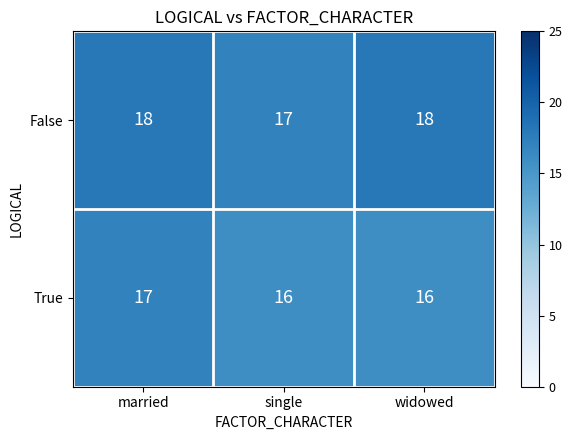

What is the sum of all True values?

49